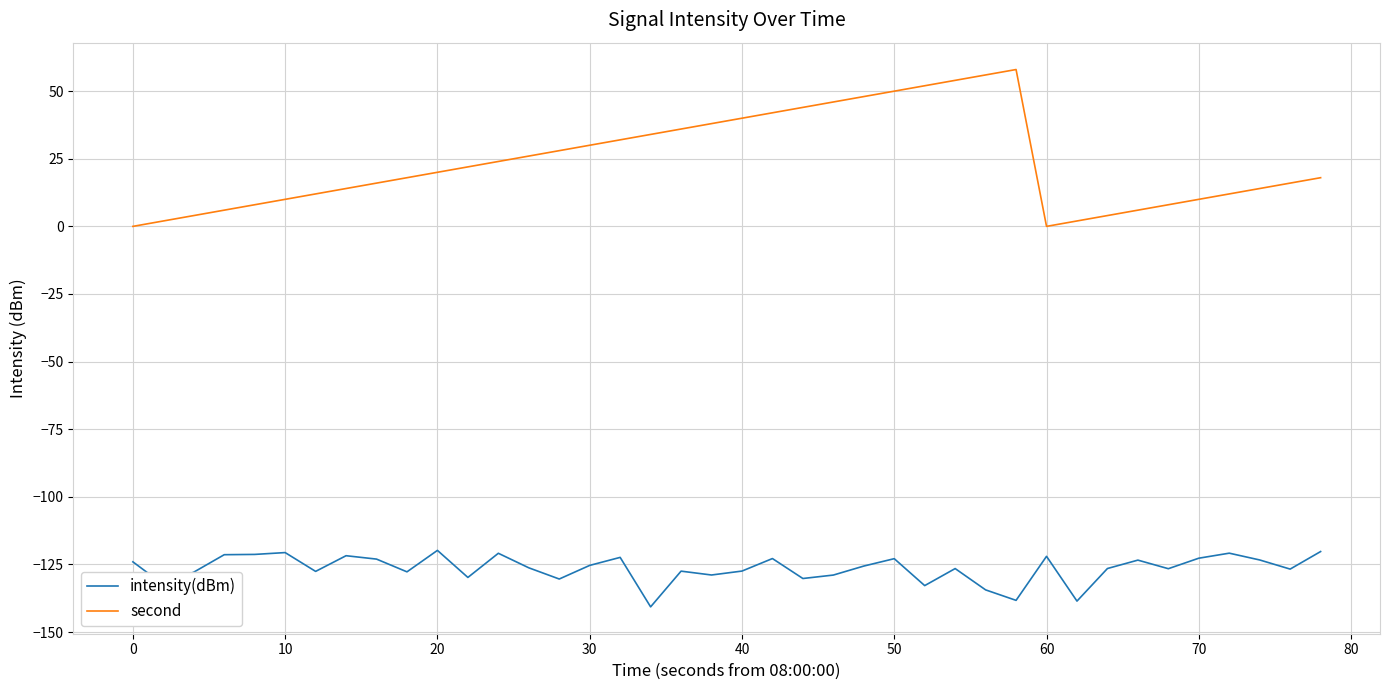

Which series has the largest range (max minus min)?

second